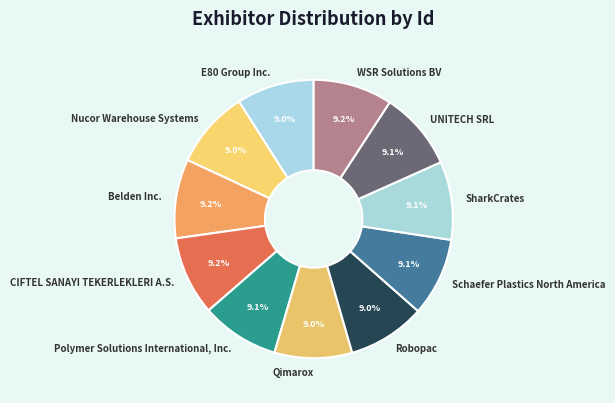

To the nearest percent, what portion does Nucor Warehouse Systems represent?

9%